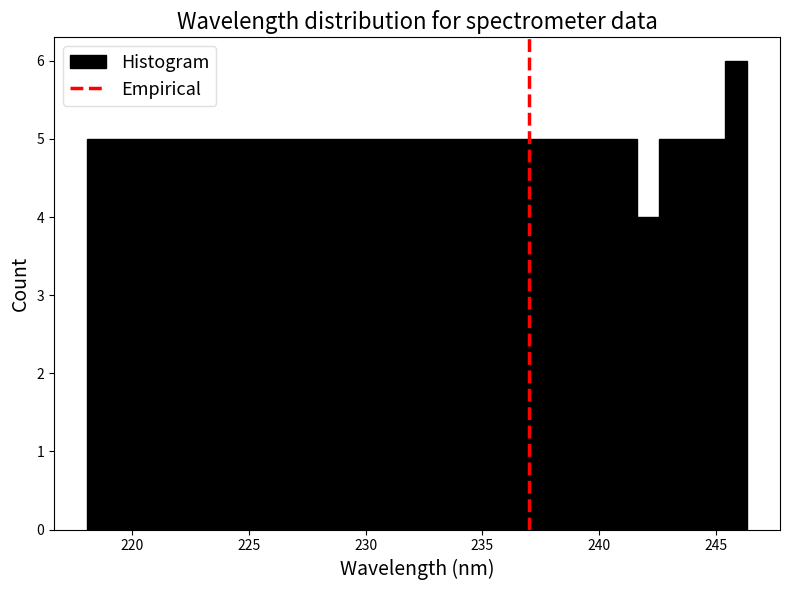

Read against the x-axis, roughly where is the centre of the tallest bar?

246.0